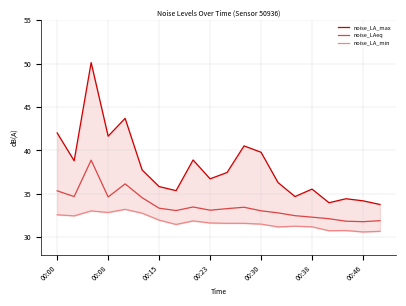

What is the maximum value shown in the chart?

50.1